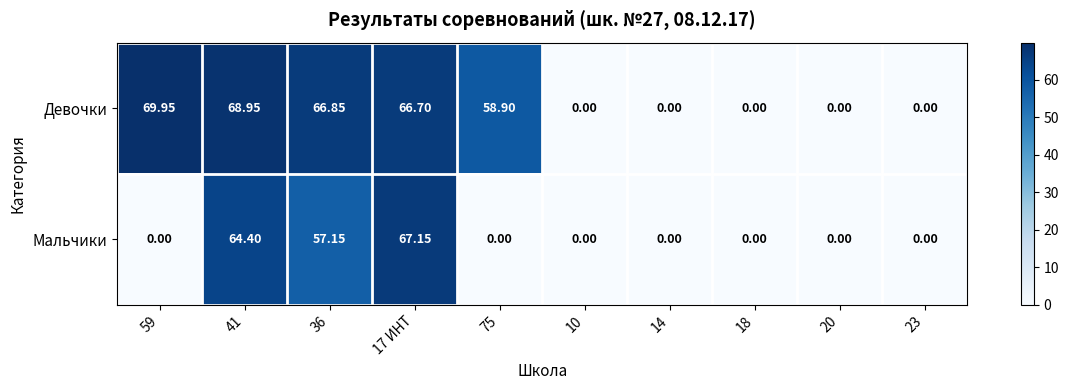

List the series in order of their peak value, highest first.

Девочки, Мальчики